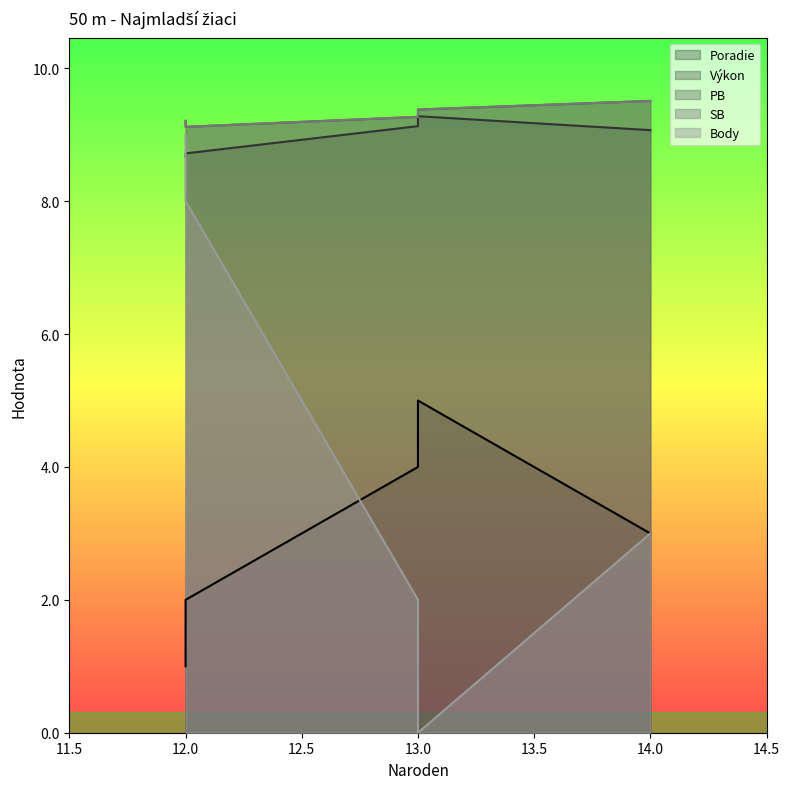

Does the chart have visible grid lines?

No